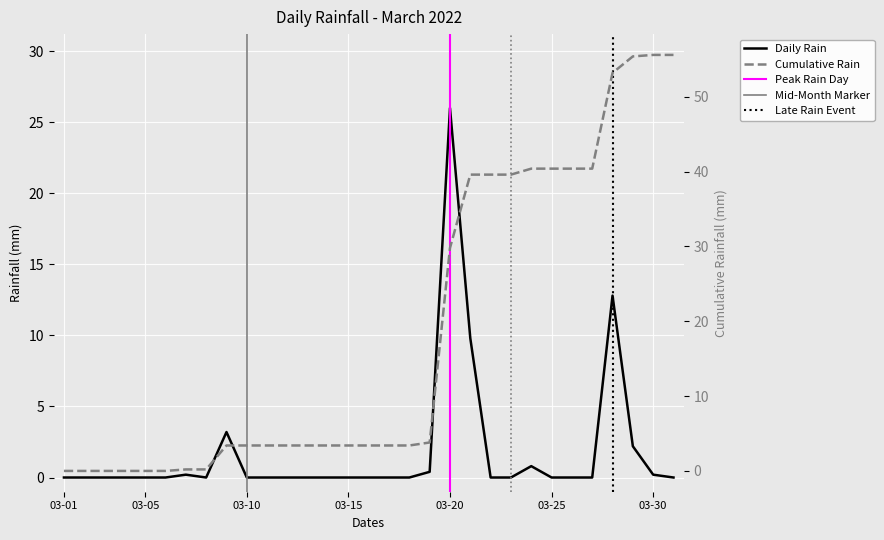

Is the value of Daily Rain at 30 greater than the value of Cumulative Rain at 9?

No